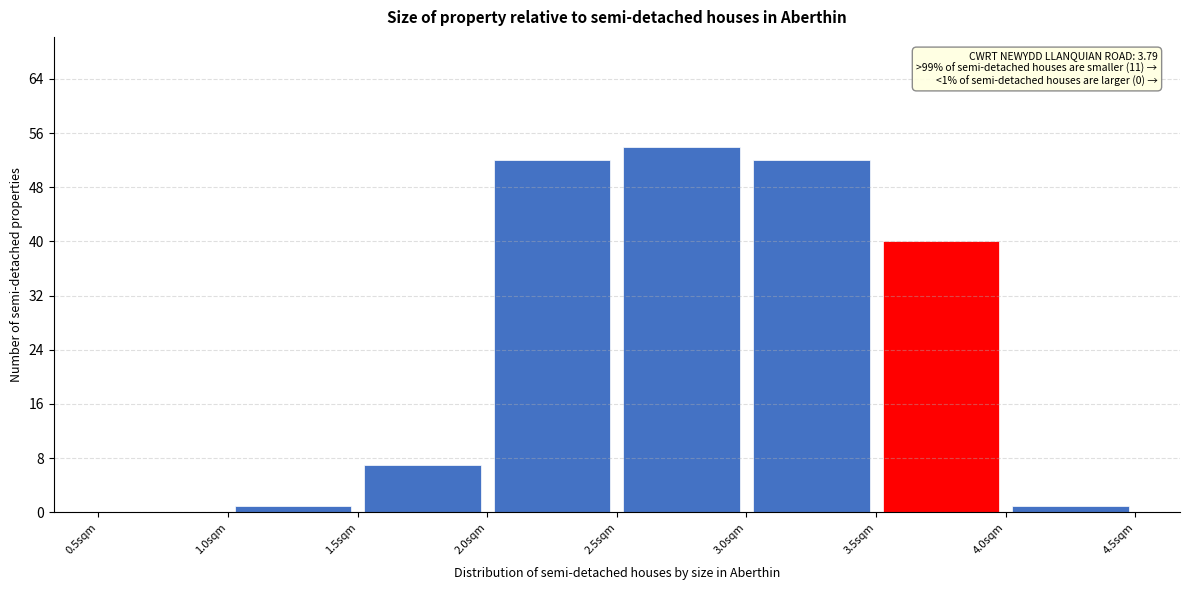

Over which range of the x-axis is the bar tallest?

2.5 to 3.0